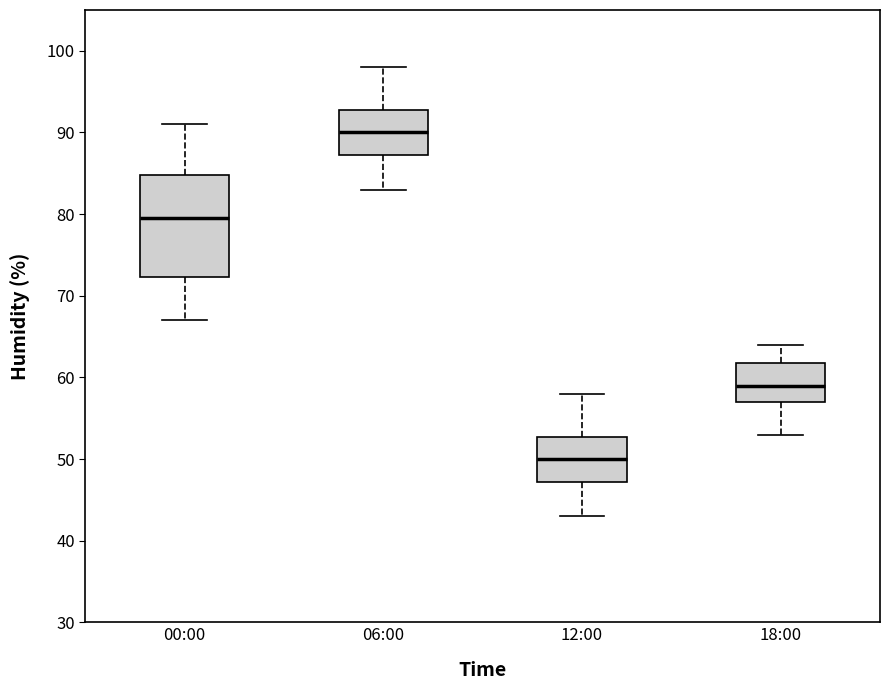

Reading left to right, read every box against the y-axis: the position of its median line, the range the box covers, and the ends of its whiskers. The values are not printed on the chart, so give them approximately, as read against the axis.

00:00: median 80, box 72 to 85, whiskers 67 to 91
06:00: median 90, box 87 to 93, whiskers 83 to 98
12:00: median 50, box 47 to 53, whiskers 43 to 58
18:00: median 59, box 57 to 62, whiskers 53 to 64